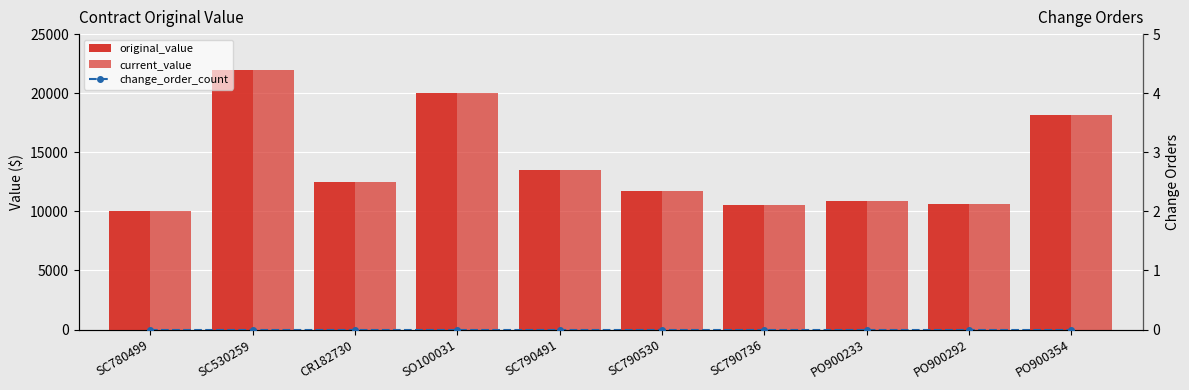

The original_value series shows 16302.6 at PO900233. True or false?

False